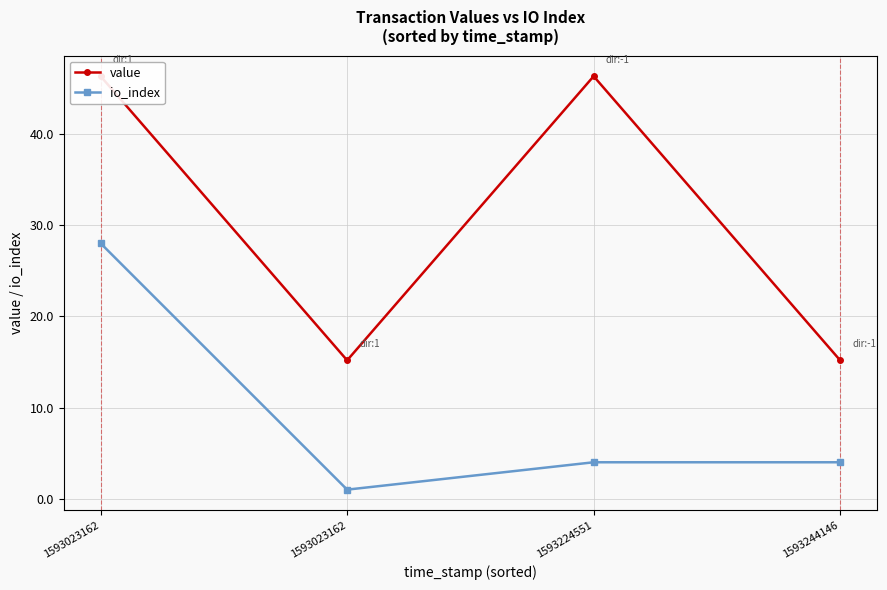

Reading left to right, transcribe all the data shown in this chart.

value: 1593023162=46.3	1593023162=15.2	1593224551=46.3	1593244146=15.2
io_index: 1593023162=28.0	1593023162=1.0	1593224551=4.0	1593244146=4.0